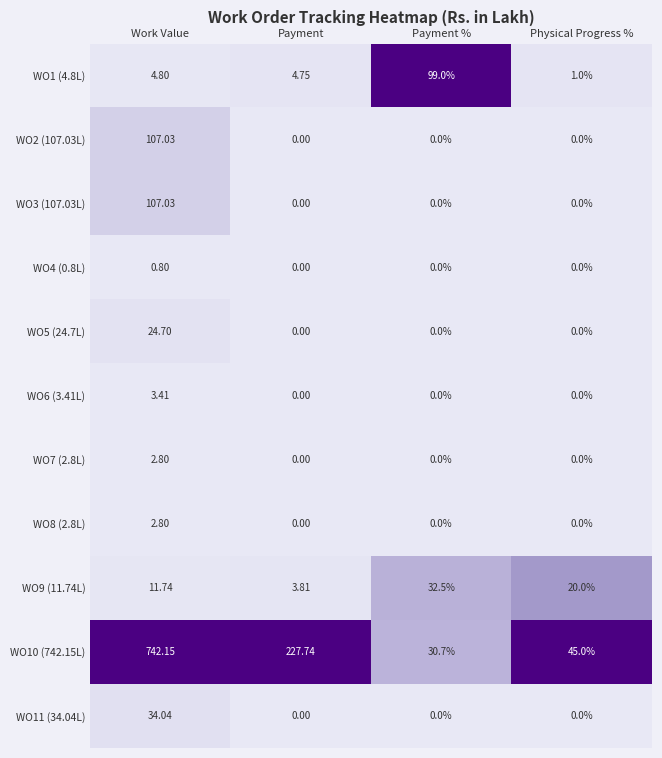

What is the spread (max minus min) of values at Payment?

227.7